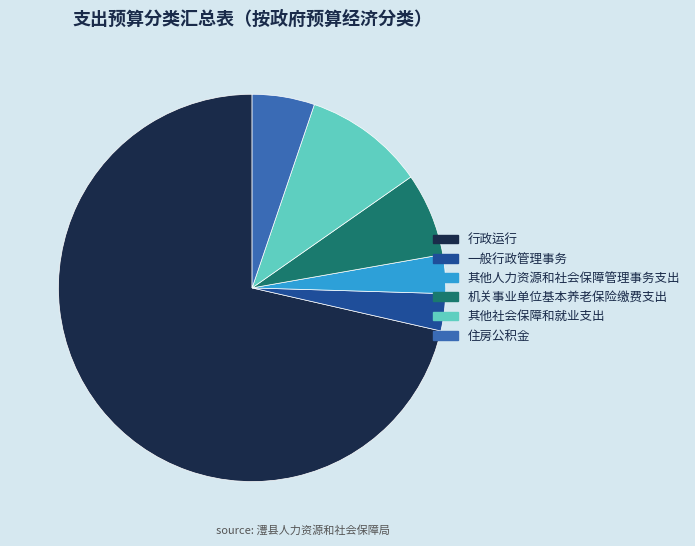

The 一般行政管理事务 slice represents 3% of the pie. True or false?

True